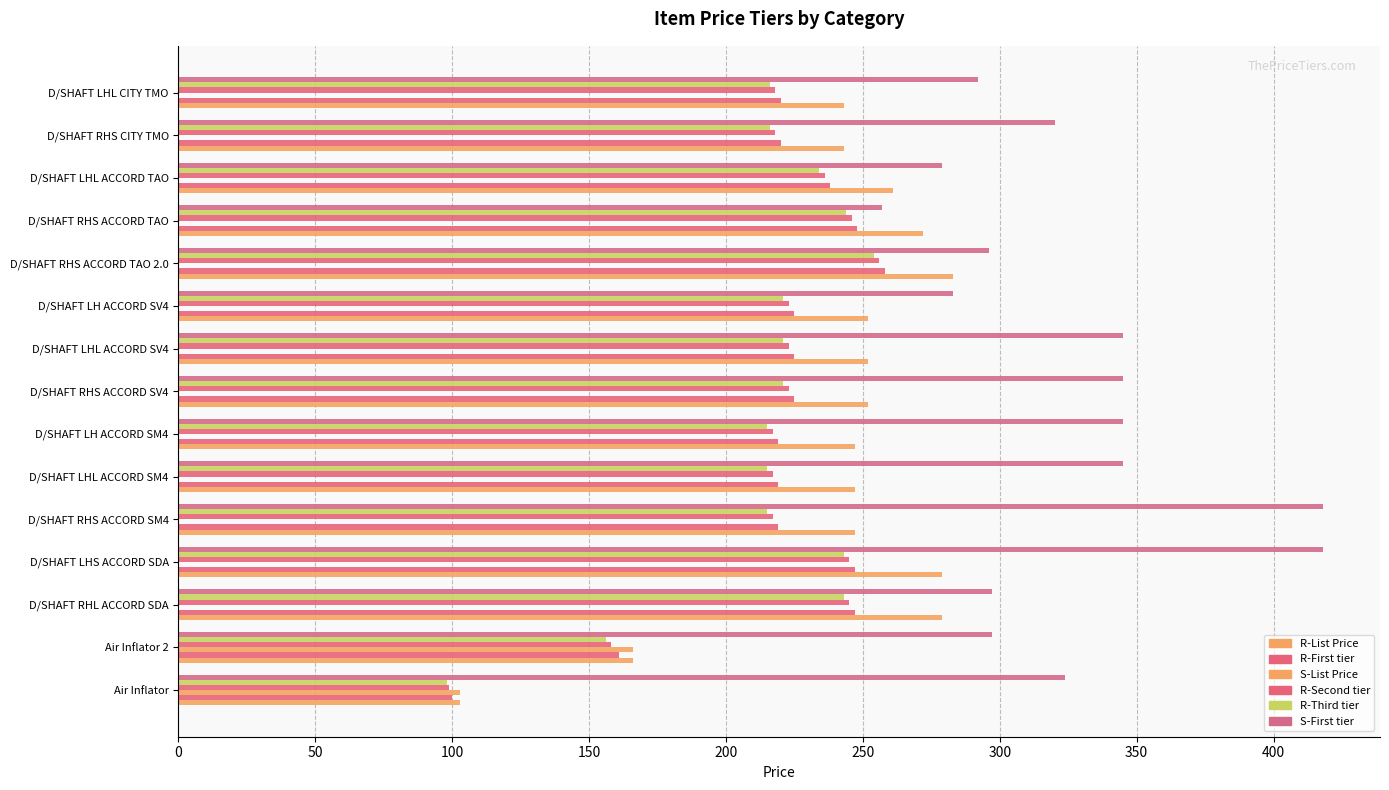

How many categories are shown in the chart?

15